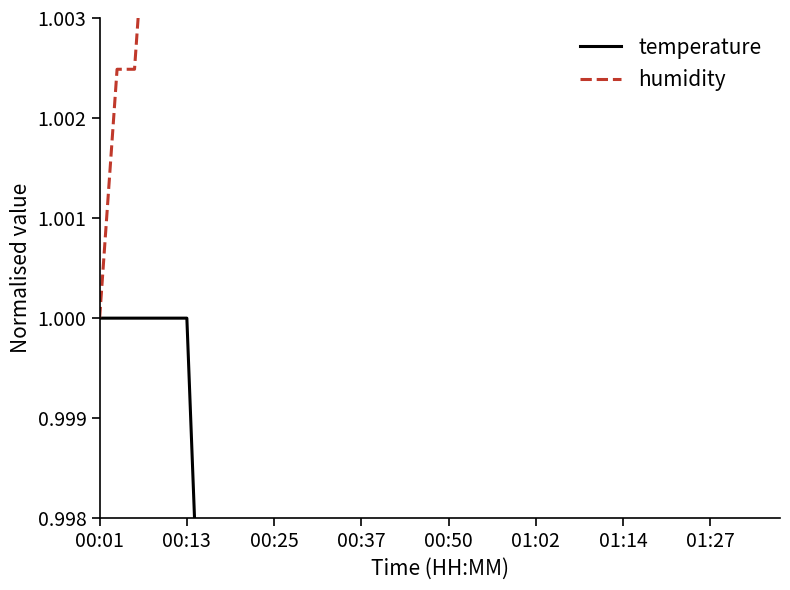

What are all the series names shown in the legend?

temperature, humidity